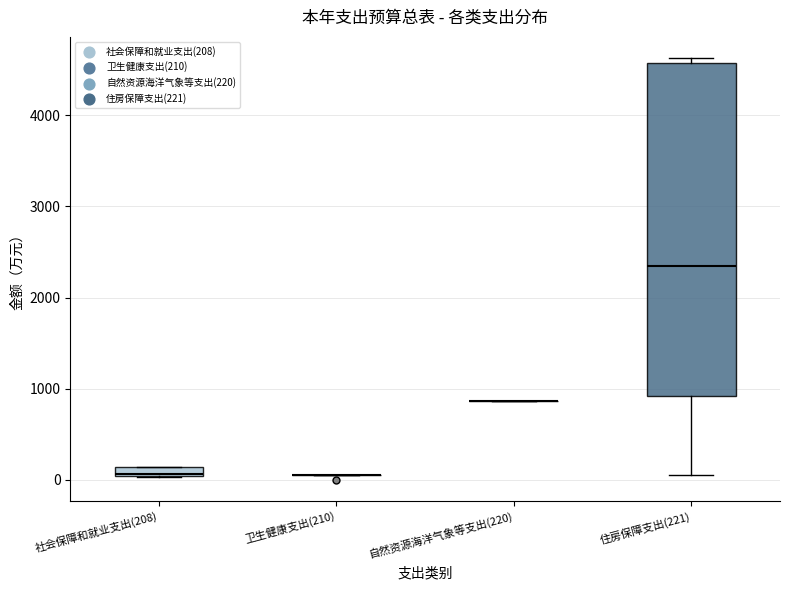

Comparing the boxes themselves (not the whiskers), which one is the tallest?

住房保障支出(221)